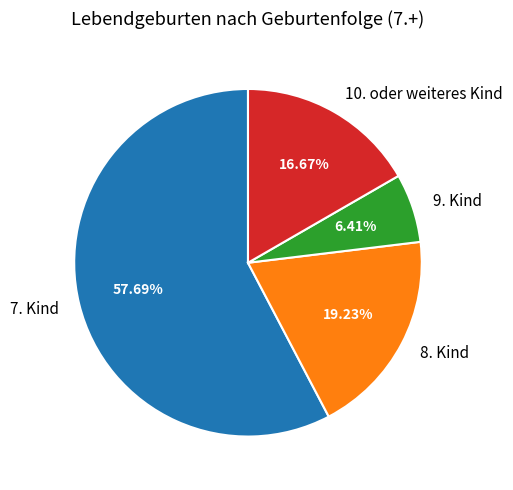

To the nearest percent, what percentage of the pie is 9. Kind?

6%